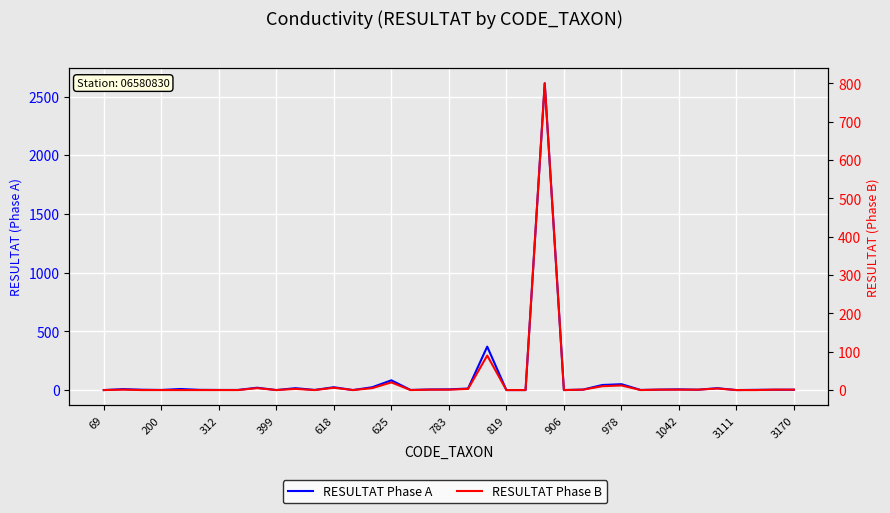

What position from the left is 906?

25